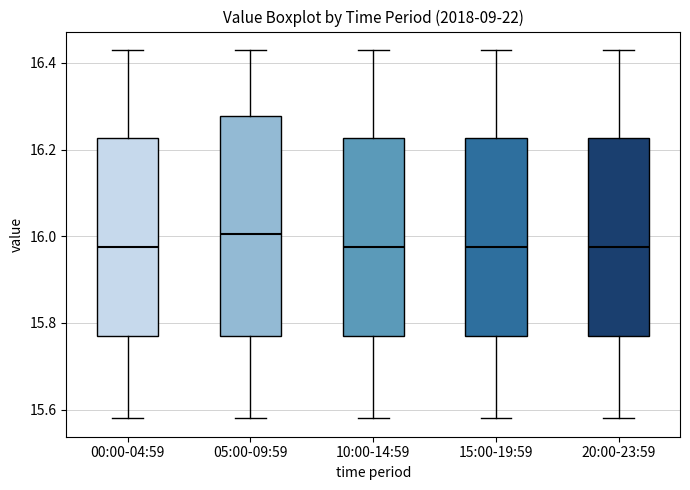

Where is the upper edge of the box for 00:00-04:59 on the y-axis? The values are not printed on the chart, so give them approximately, as read against the axis.

16.22